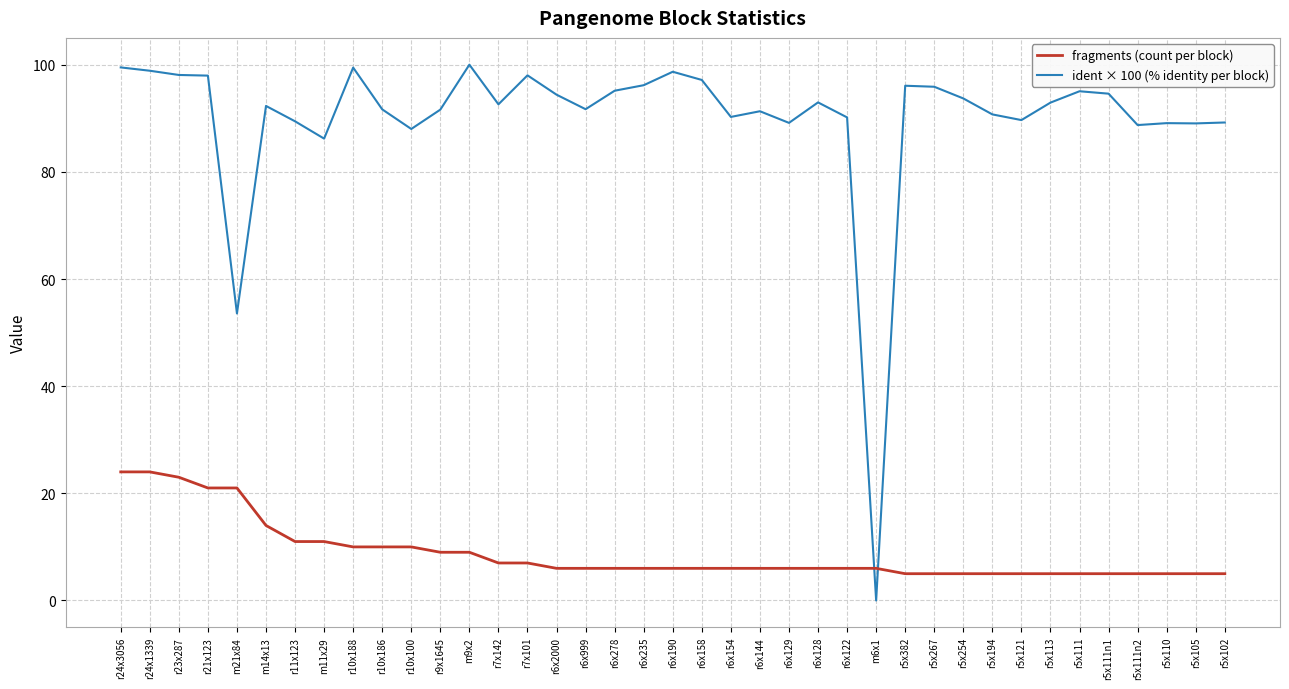

How many series are shown in this chart?

2